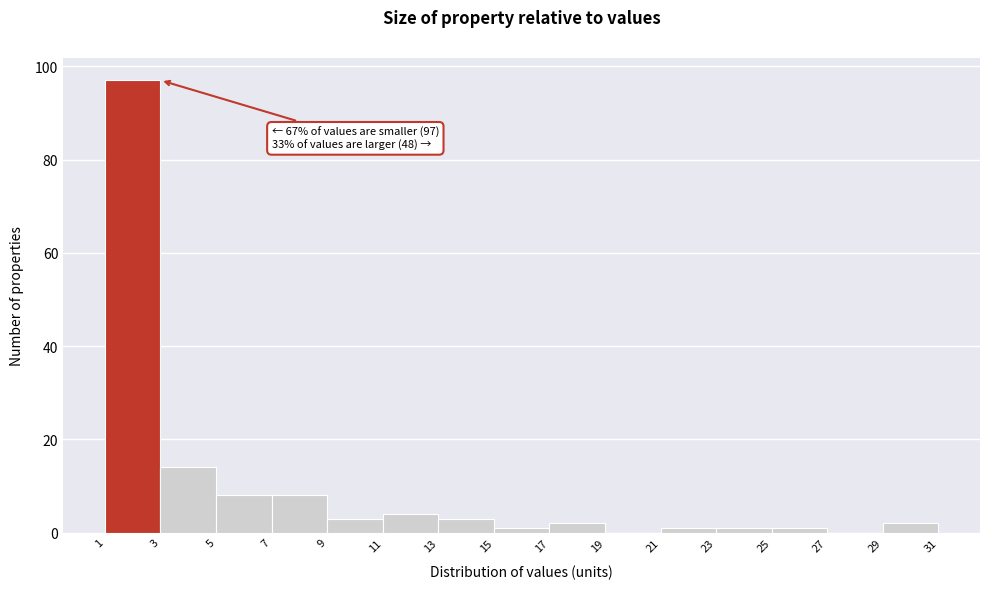

Over which range of the x-axis is the bar tallest?

1 to 3